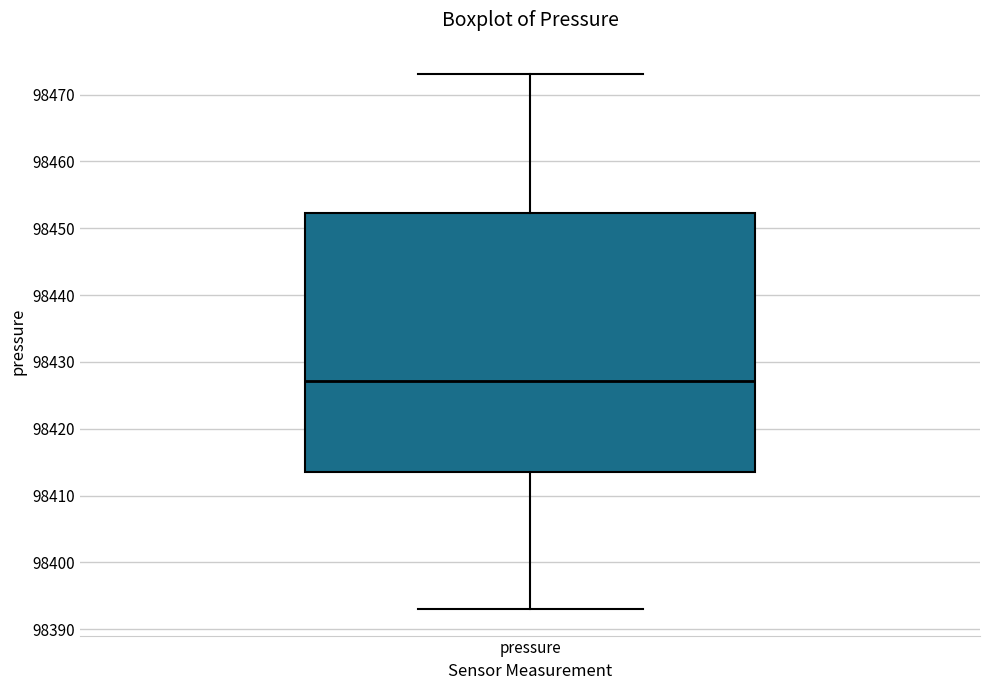

Read this box plot against the y-axis: the position of the median line, the range covered by the box, and the ends of both whiskers. The values are not printed on the chart, so give them approximately, as read against the axis.

median 98427, box 98414 to 98452, whiskers 98393 to 98473